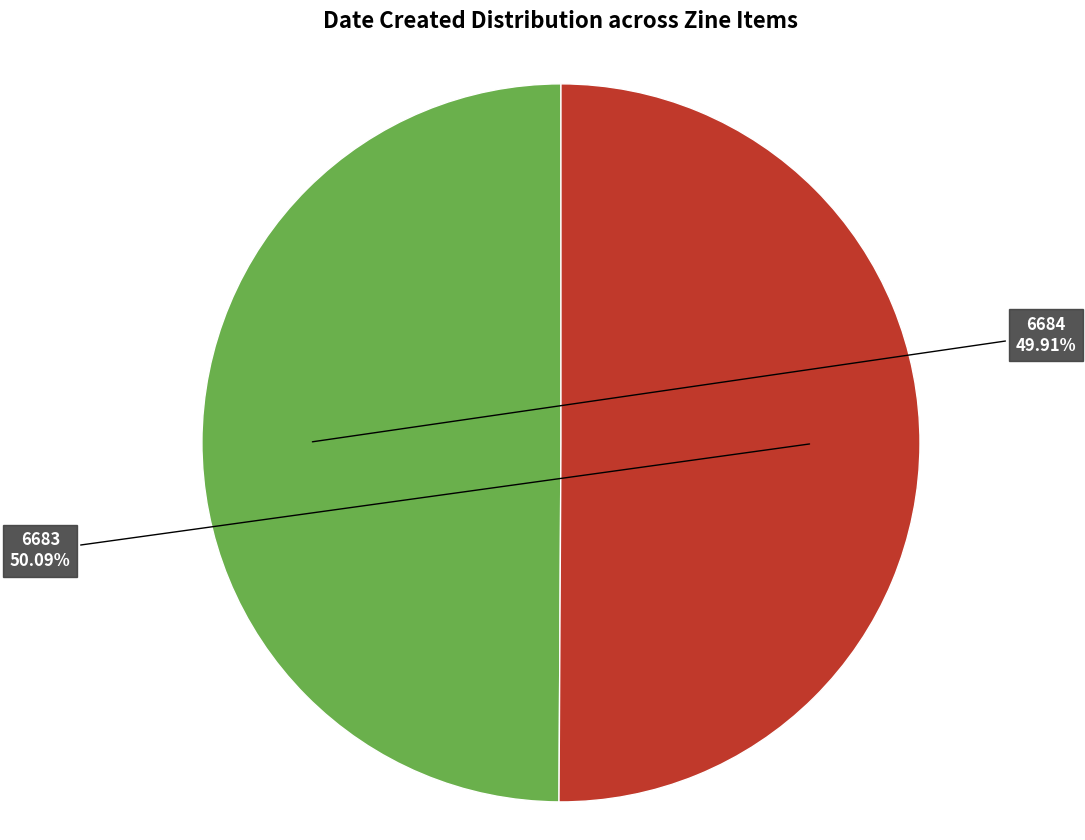

Does any single category account for the majority?

Yes